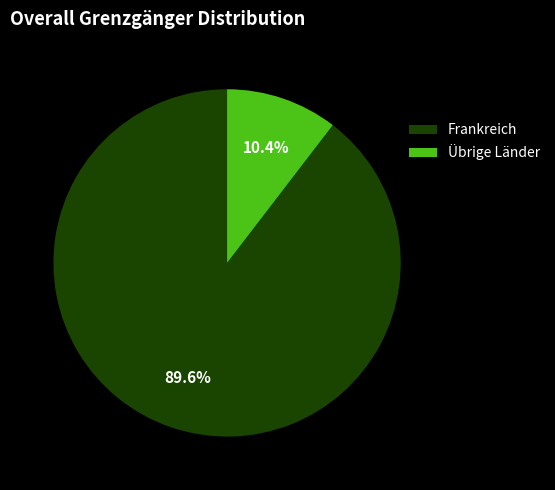

Does any single category account for the majority?

Yes